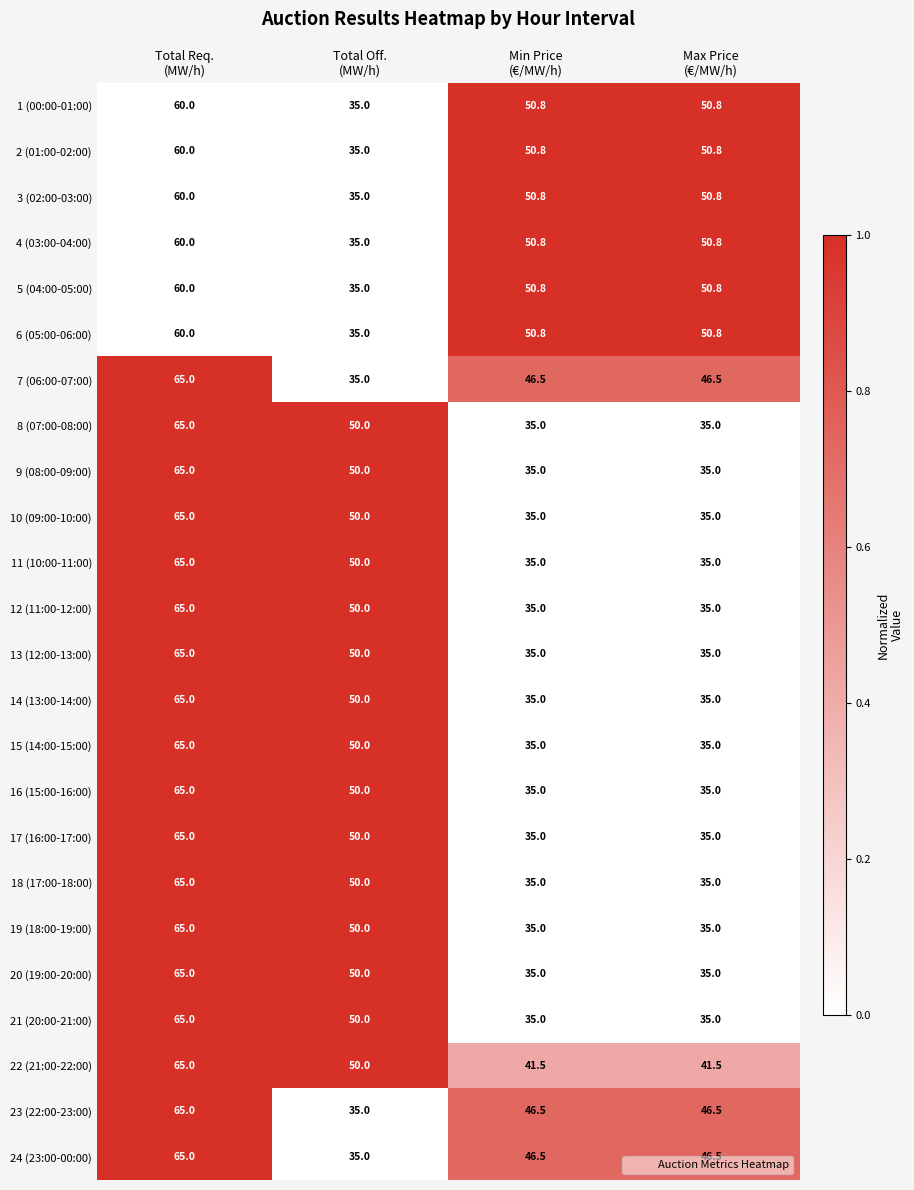

Which series has the largest total across all categories?

22 (21:00-22:00)